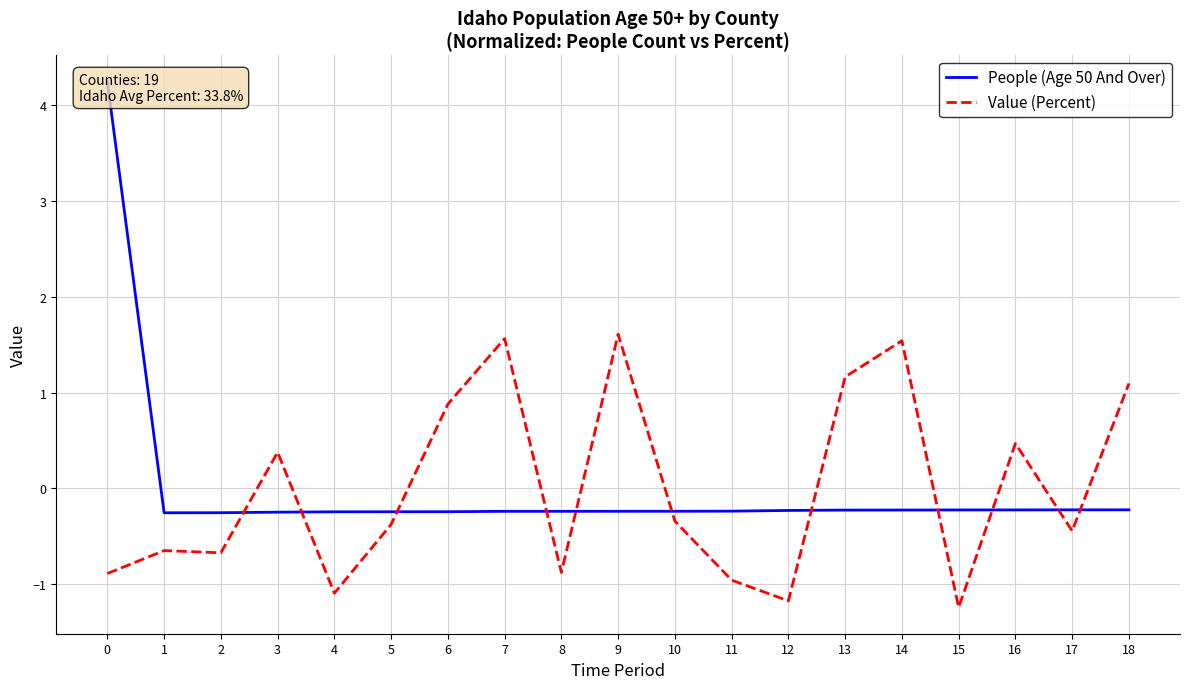

Does the chart have visible grid lines?

Yes